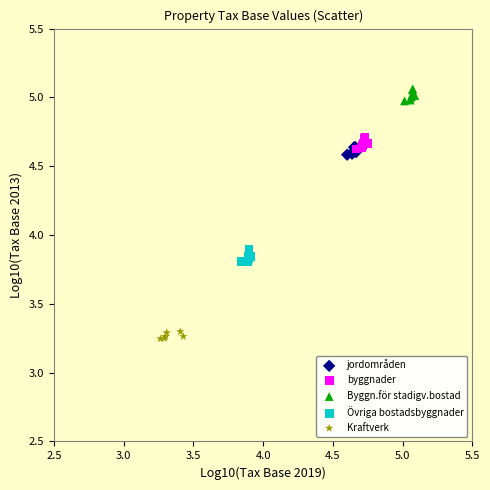

Which series reaches the minimum Y coordinate?

Kraftverk